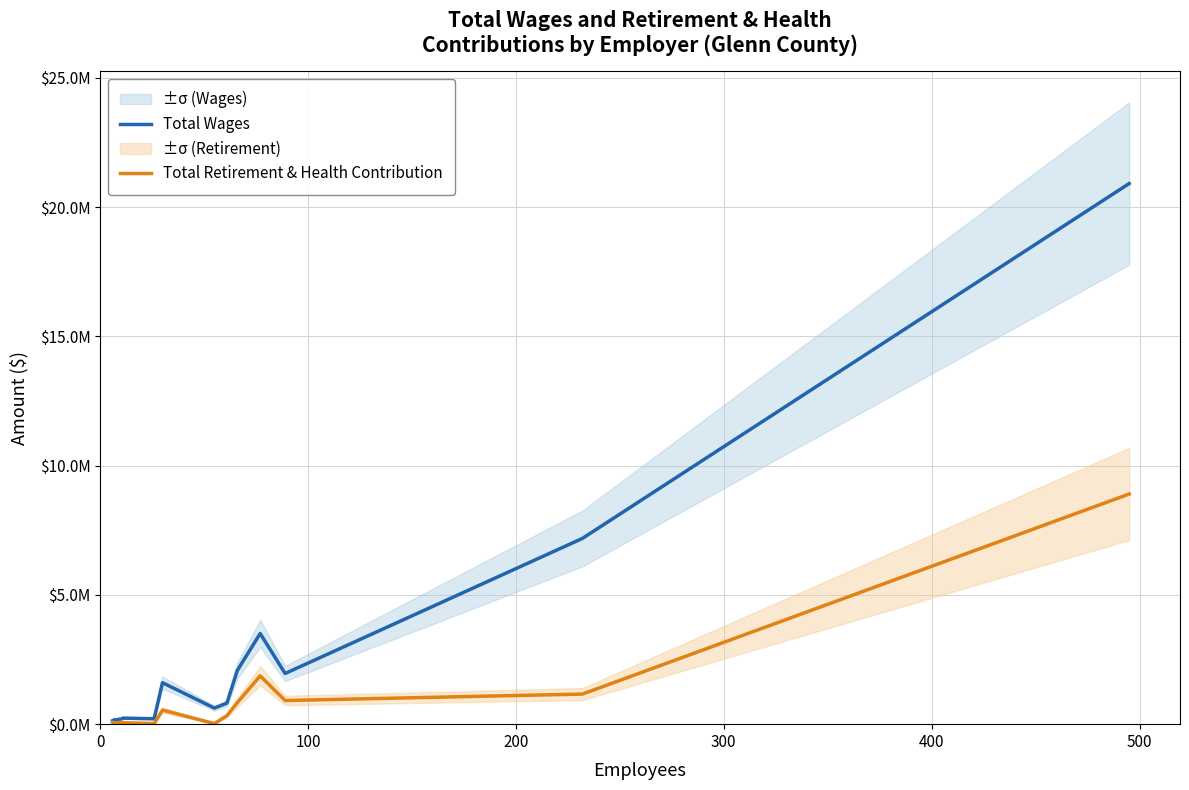

What is the average value of the Total Retirement & Health Contribution series?

991932